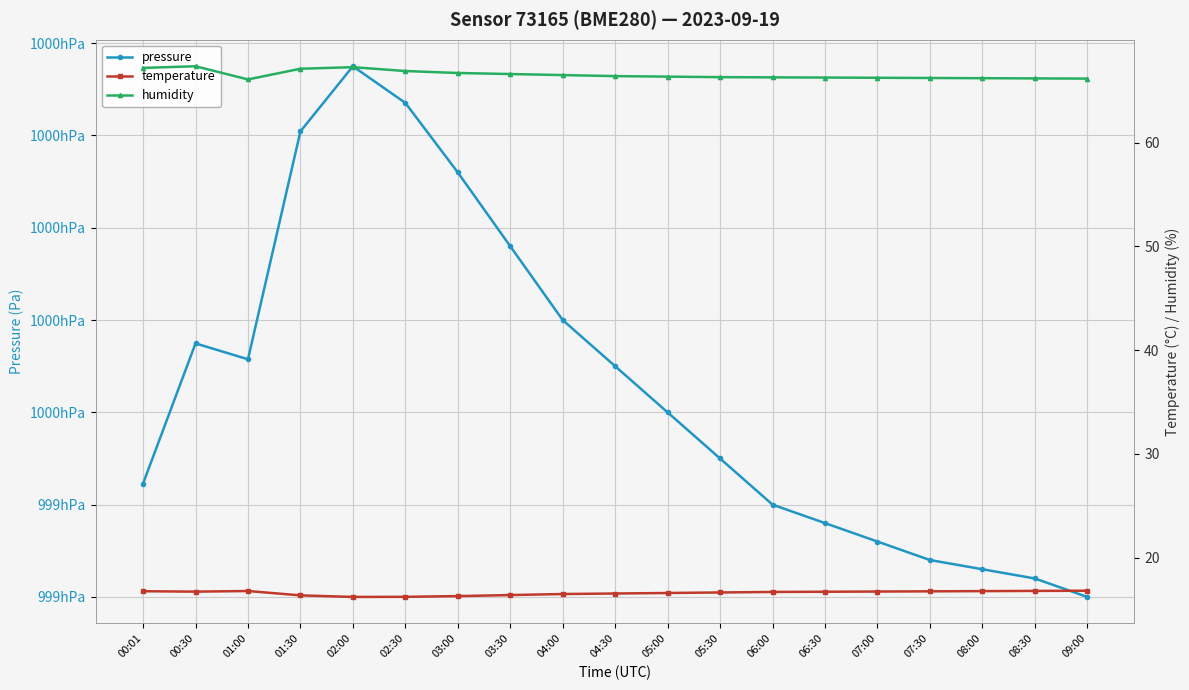

True or false: humidity and temperature cross at least once.

False